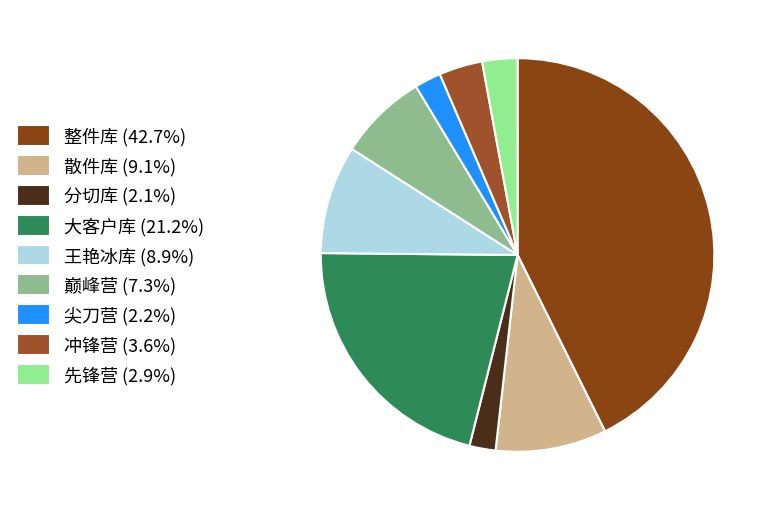

Is it true that 散件库 is 1% of the pie?

False